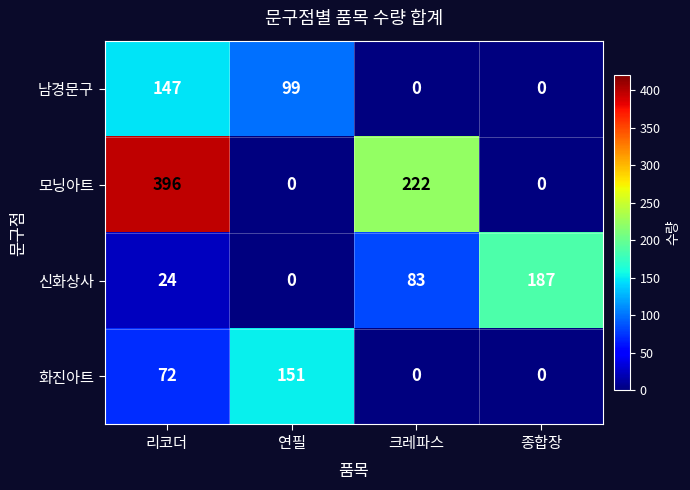

Is it true that 신화상사 equals 0 at 연필?

True